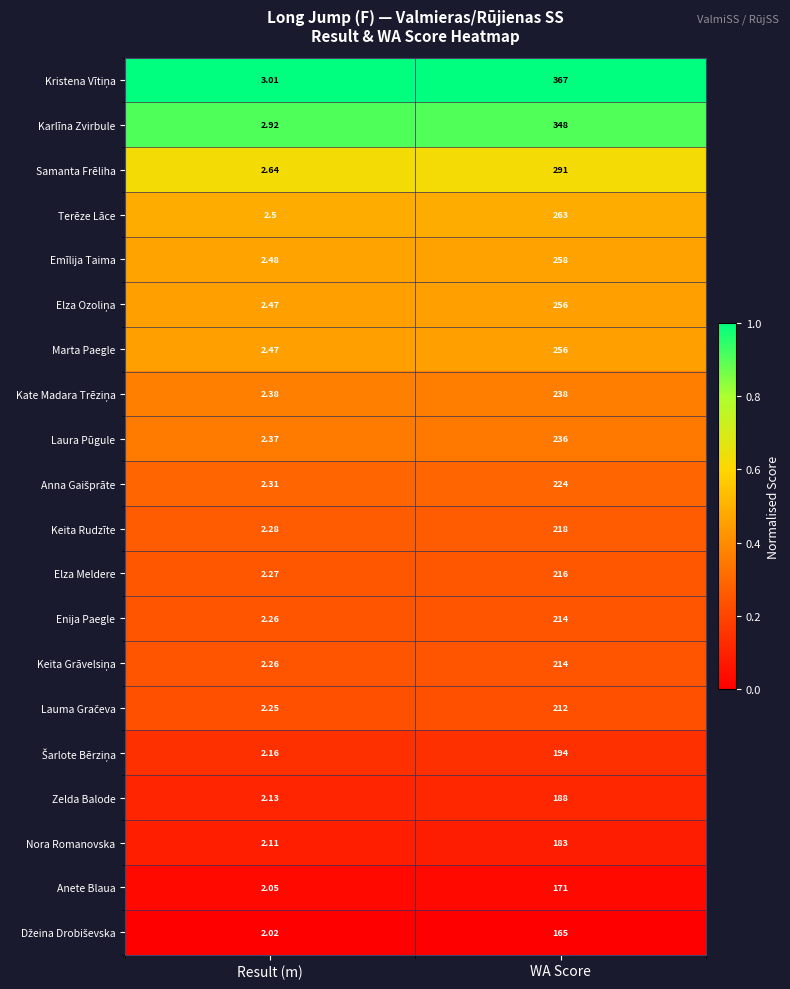

Which category has the lowest value across all series?

Result (m)